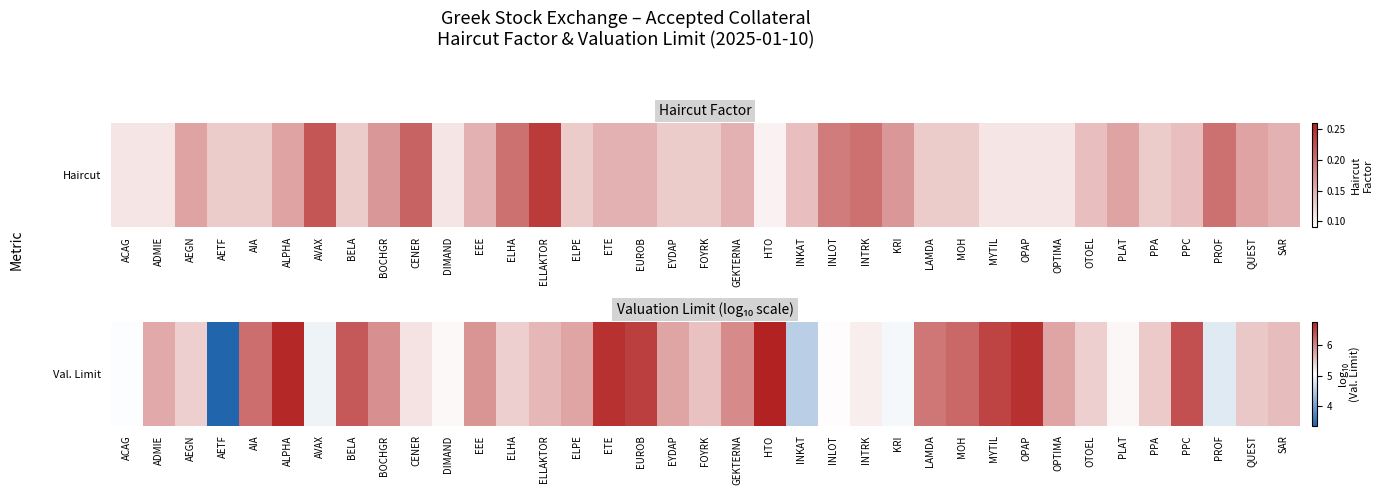

Rank the categories by value from lowest to highest.

AETF, INKAT, PROF, AVAX, KRI, ACAG, INLOT, DIMAND, PLAT, INTRK, CENER, AEGN, ELHA, OTOEL, PPA, QUEST, FOYRK, SAR, ELLAKTOR, ADMIE, EYDAP, ELPE, OPTIMA, EEE, BOCHGR, GEKTERNA, LAMDA, AIA, MOH, BELA, PPC, MYTIL, EUROB, ETE, OPAP, ALPHA, HTO